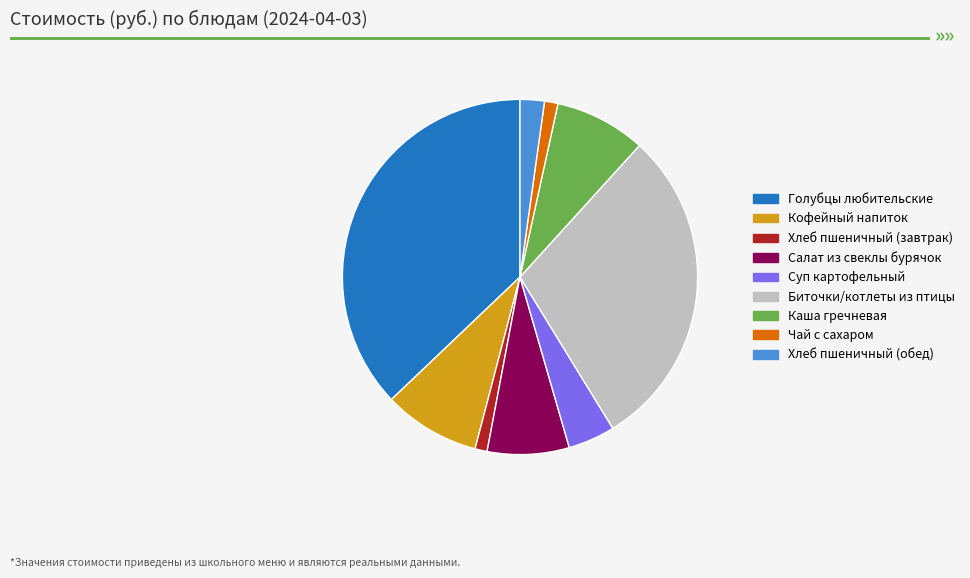

Do Голубцы любительские and Биточки/котлеты из птицы together represent more than half of the pie?

Yes